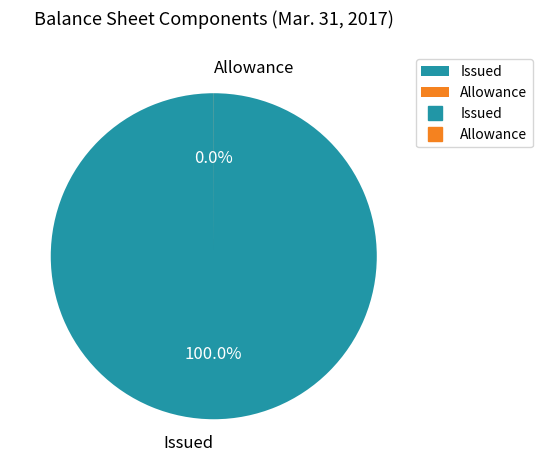

What percentage is the Issued slice, to the nearest percent?

100%